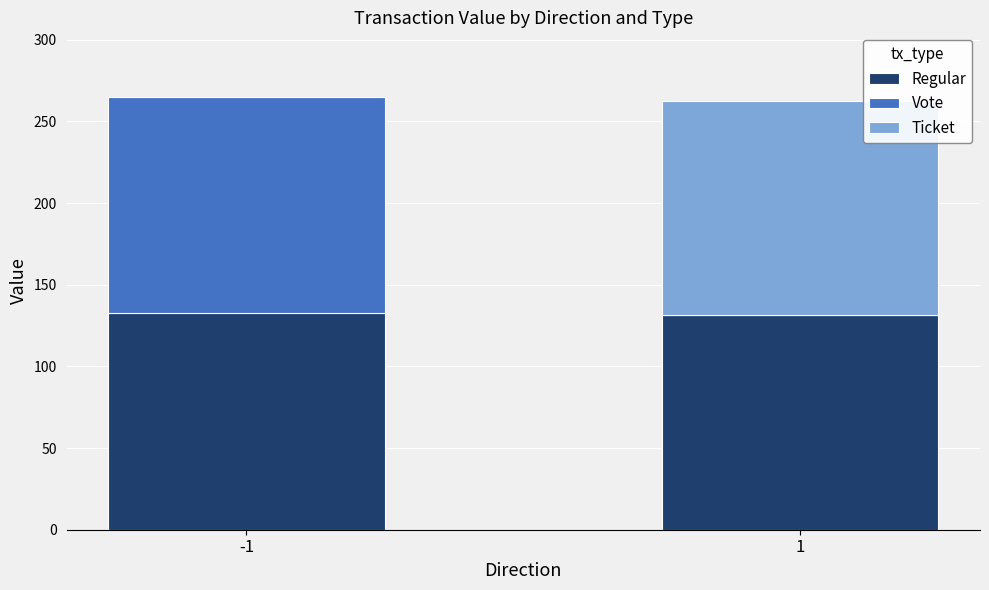

What is the total value across all series at -1?

264.8